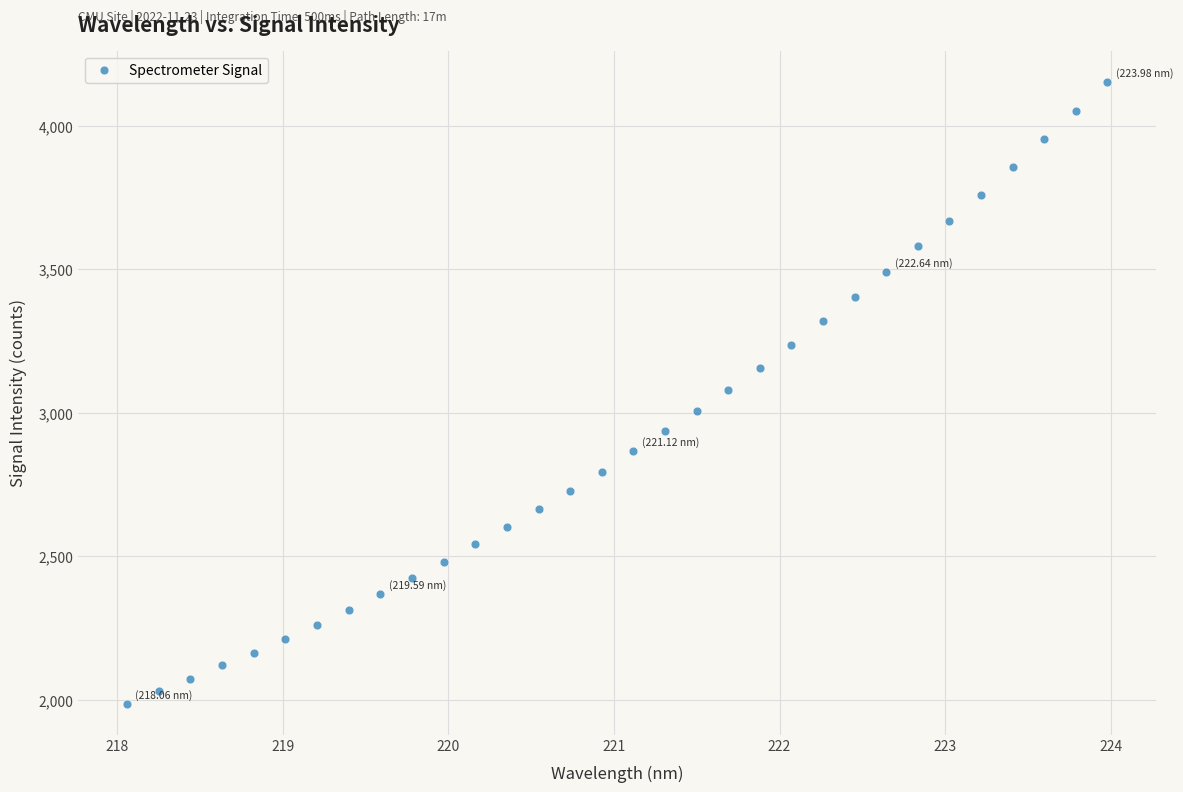

What is the range of X values (max minus min)?

5.9